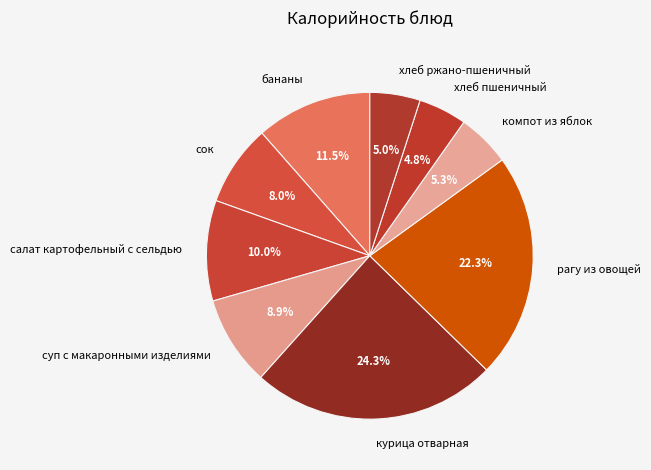

How many segments does this pie chart have?

9